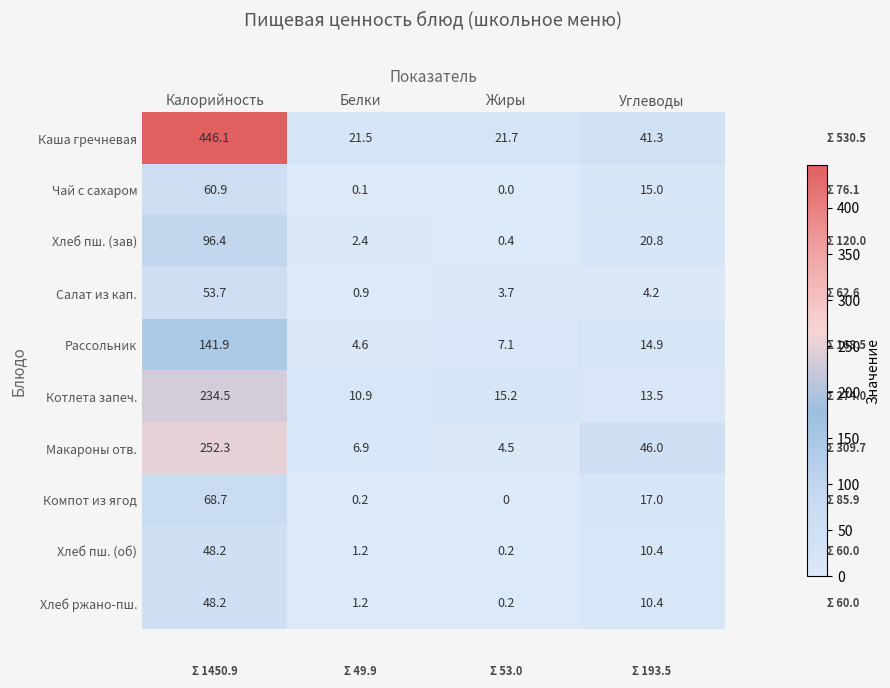

Is it true that Компот из ягод equals 0.0 at Жиры?

True